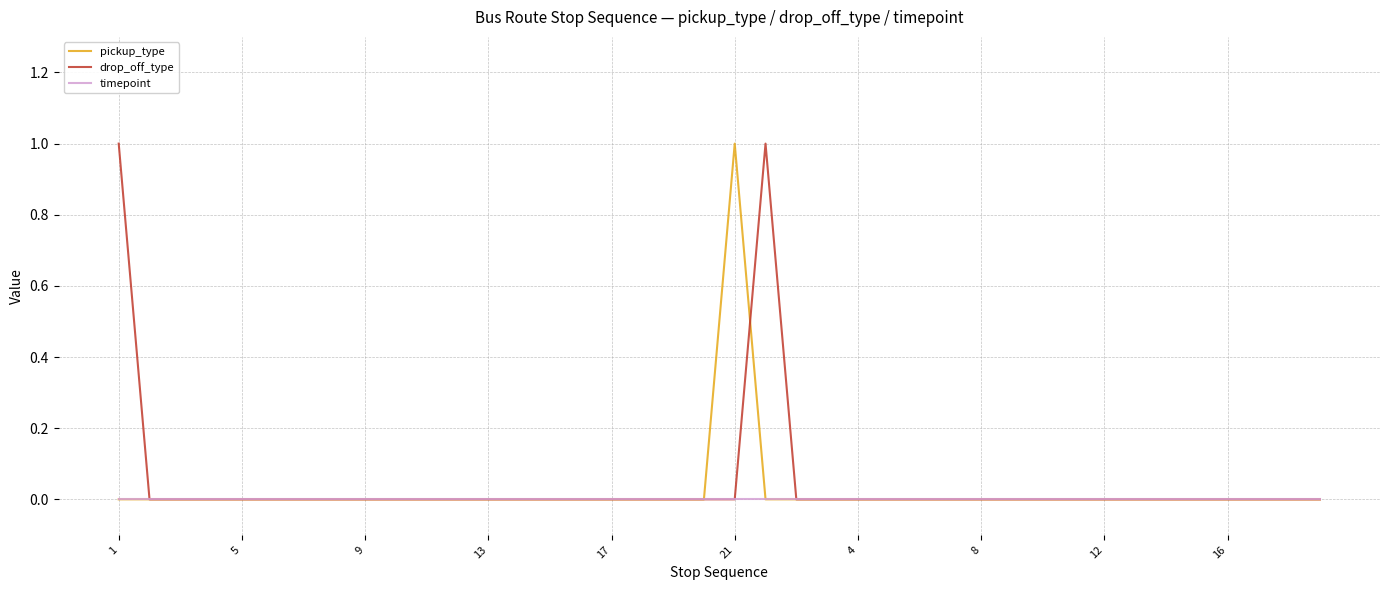

How many lines are shown in the chart?

3